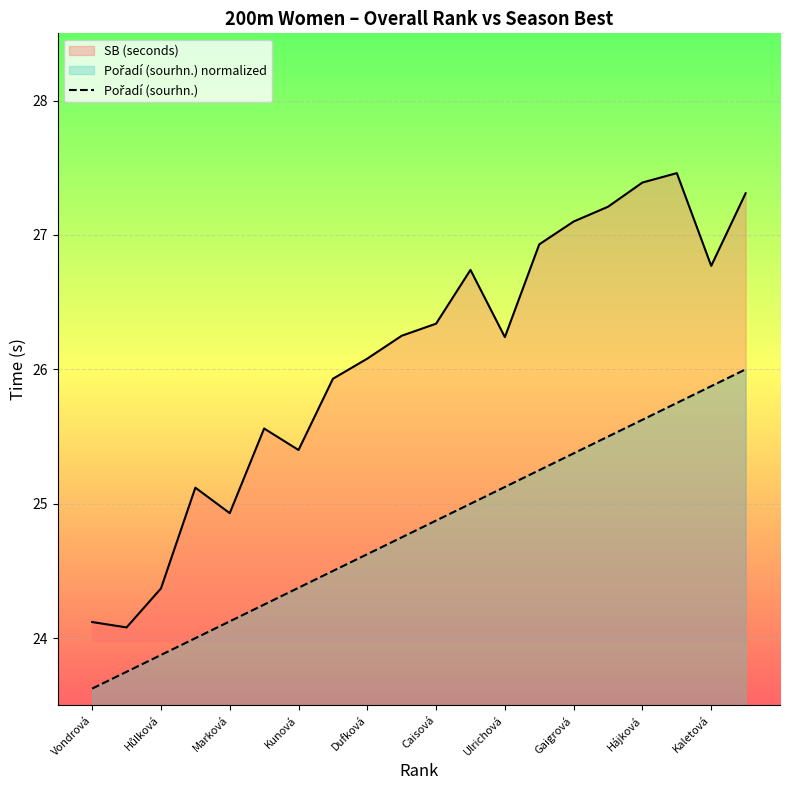

What is the difference between the highest and lowest values at Vondrová?

0.5